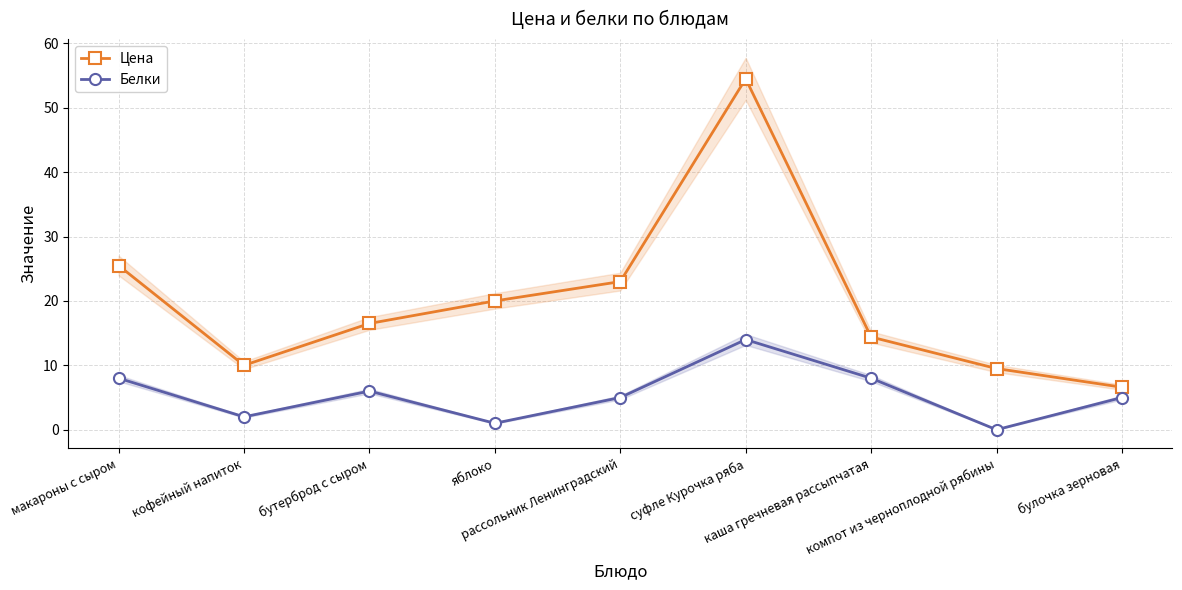

True or false: Цена and Белки cross at least once.

False